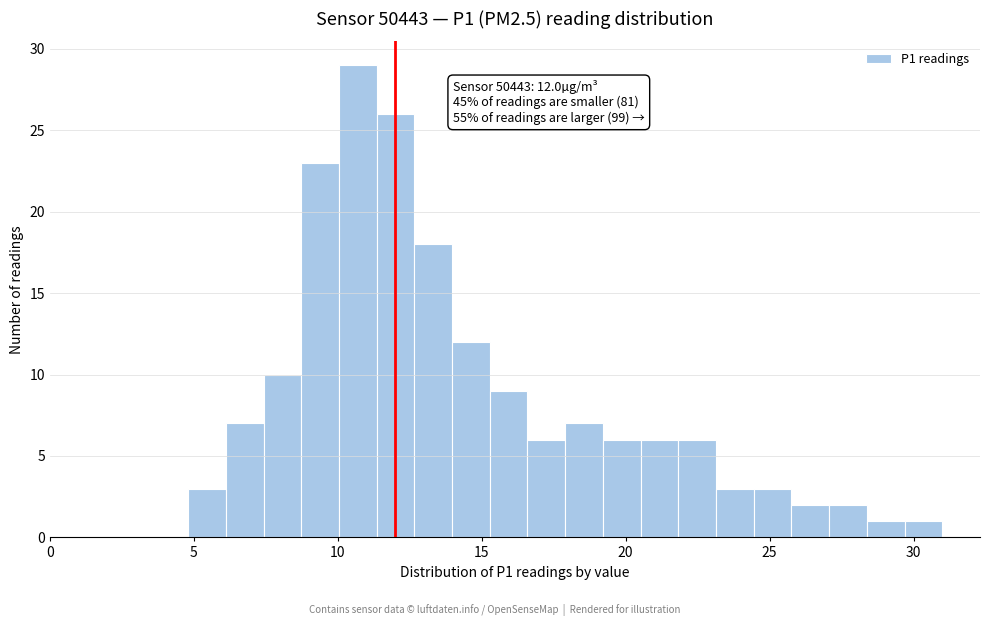

Read against the x-axis, roughly where is the centre of the tallest bar?

10.5